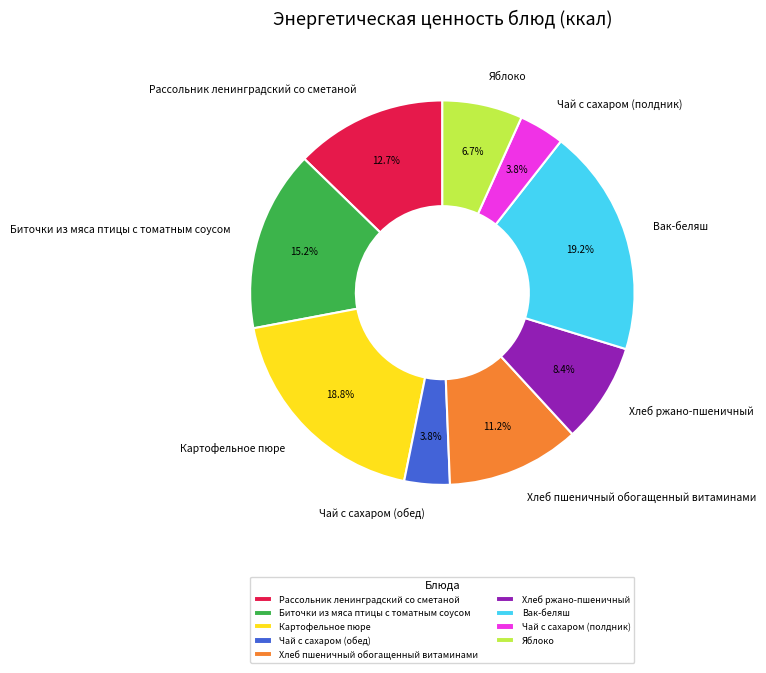

How many slices are in this pie chart?

9